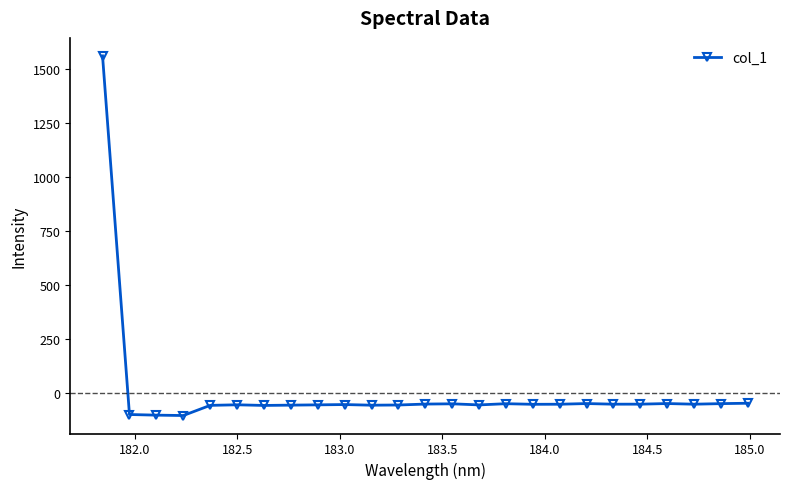

What is the smallest value displayed?

-106.4